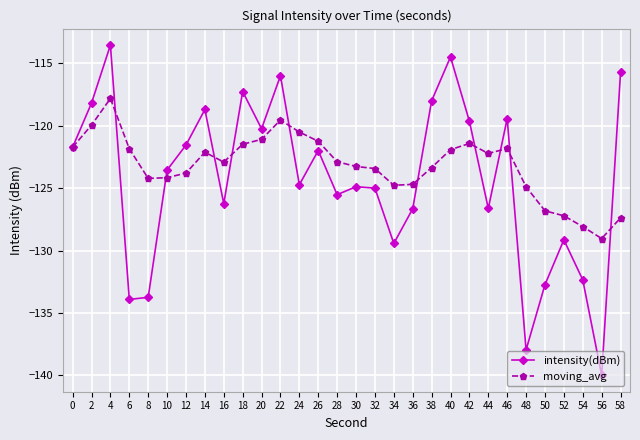

Which series has the largest range (max minus min)?

intensity(dBm)